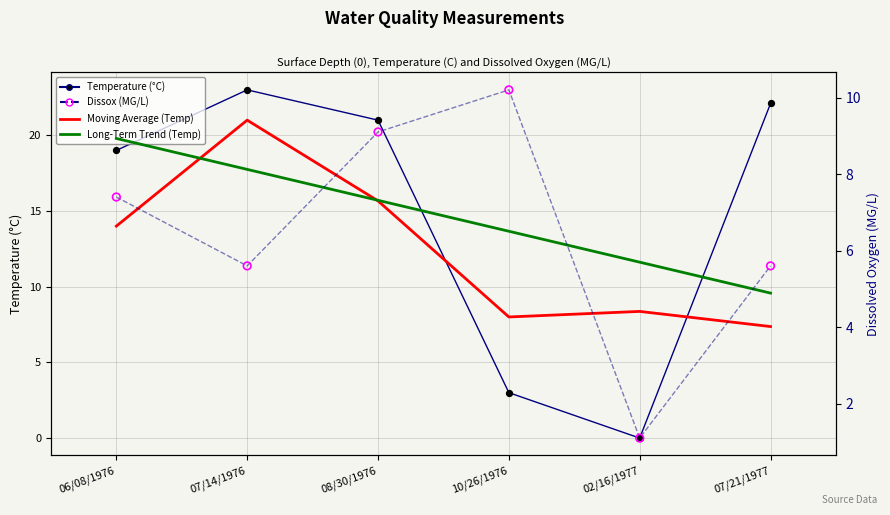

Which series has the largest total across all categories?

Temp Long-Term Trend